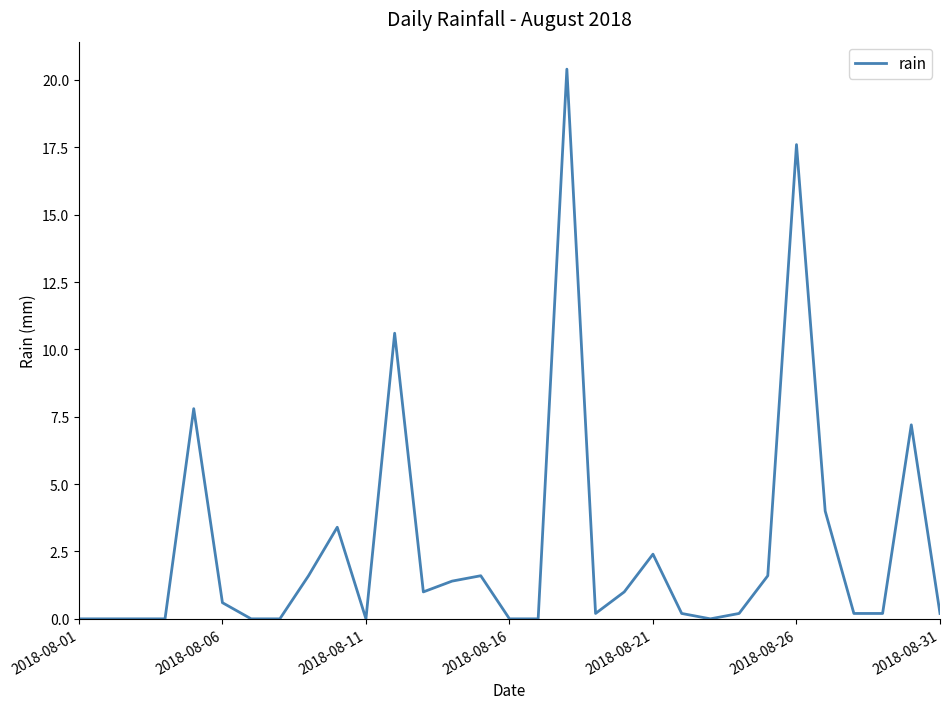

How many lines are shown in the chart?

1